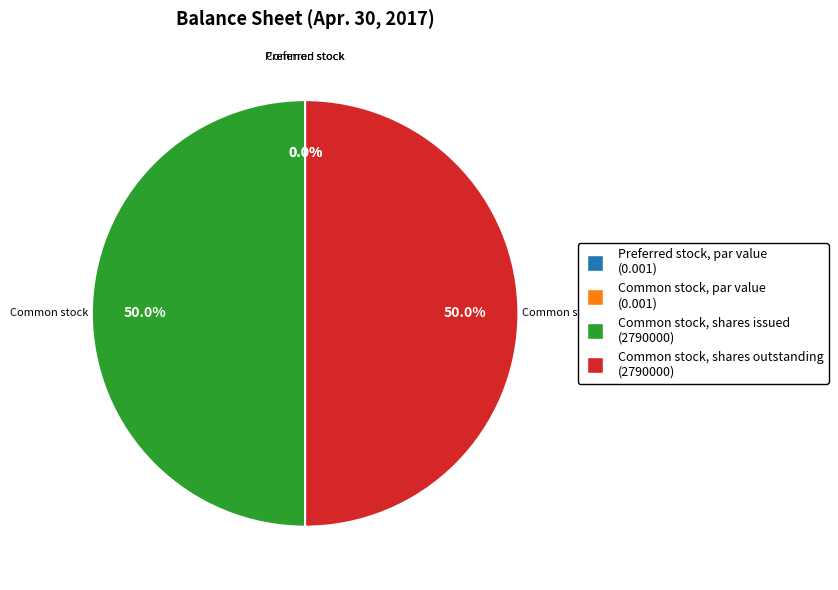

To the nearest percent, what is the average slice percentage?

25%